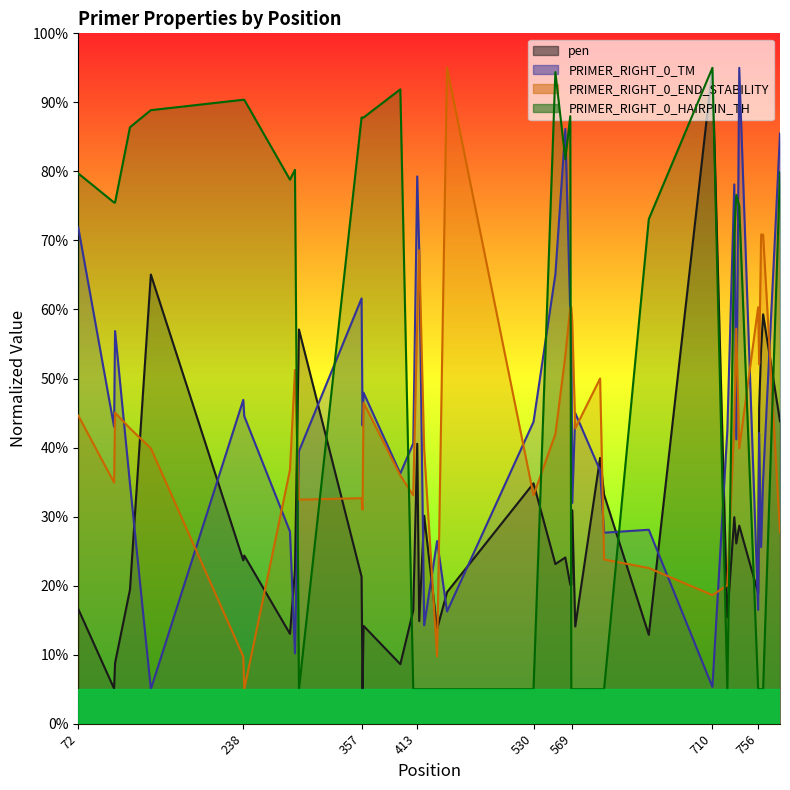

Which series changed the most between 238 and 646?

PRIMER_RIGHT_0_TM